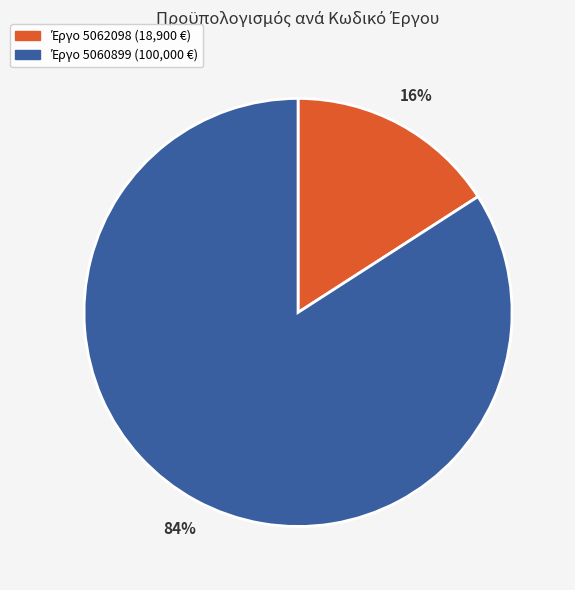

Is there a majority slice in this chart?

Yes